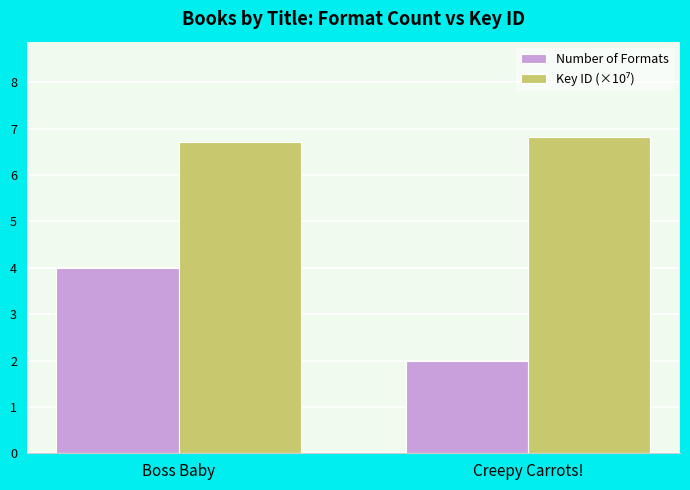

What is the total value across all series at Boss Baby?

10.7